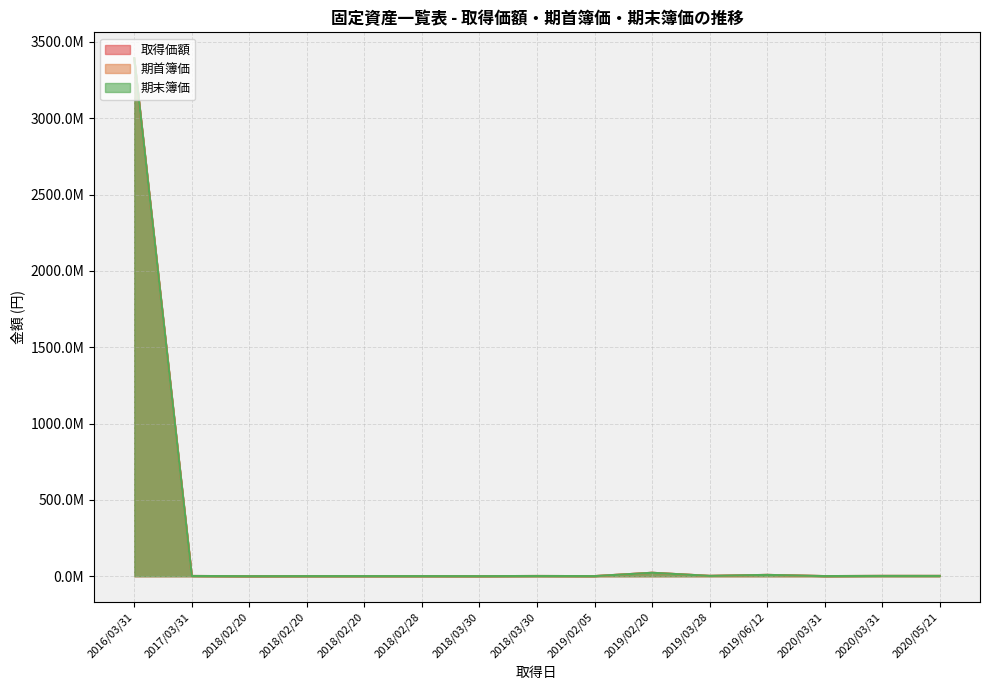

True or false: 期首簿価 and 期末簿価 cross at least once.

False